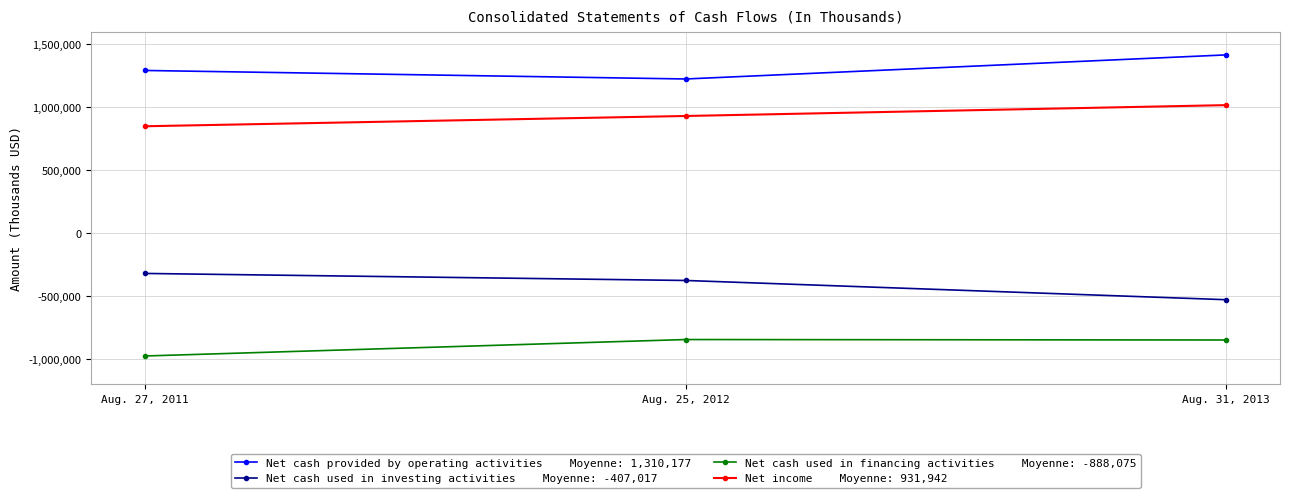

What is the smallest value displayed?

-973771